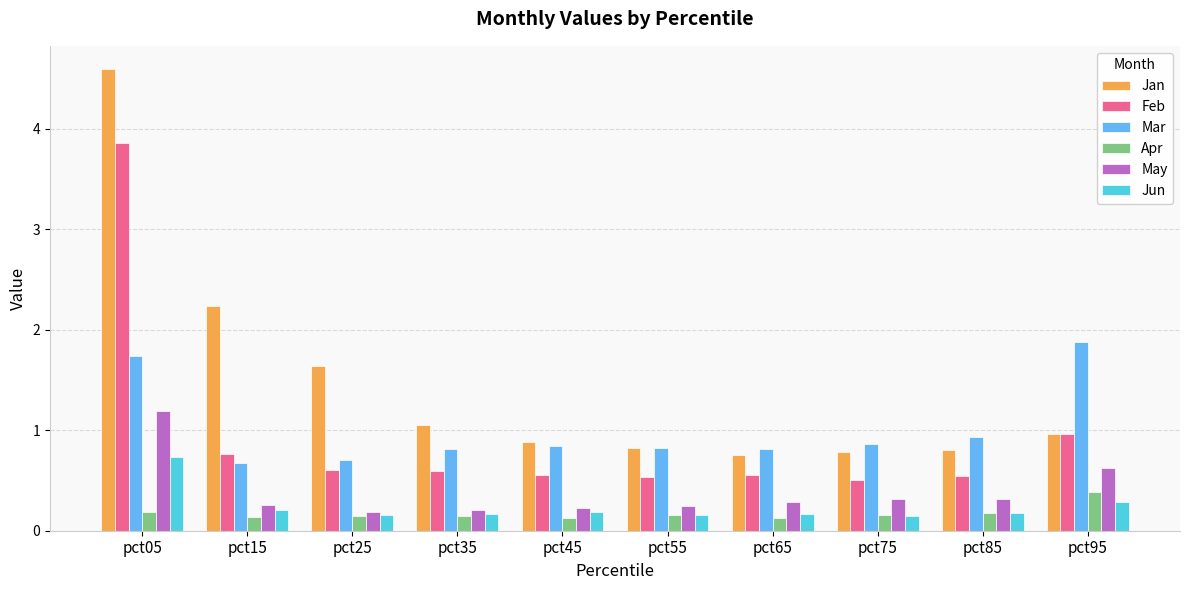

Which series has the largest total across all categories?

Jan